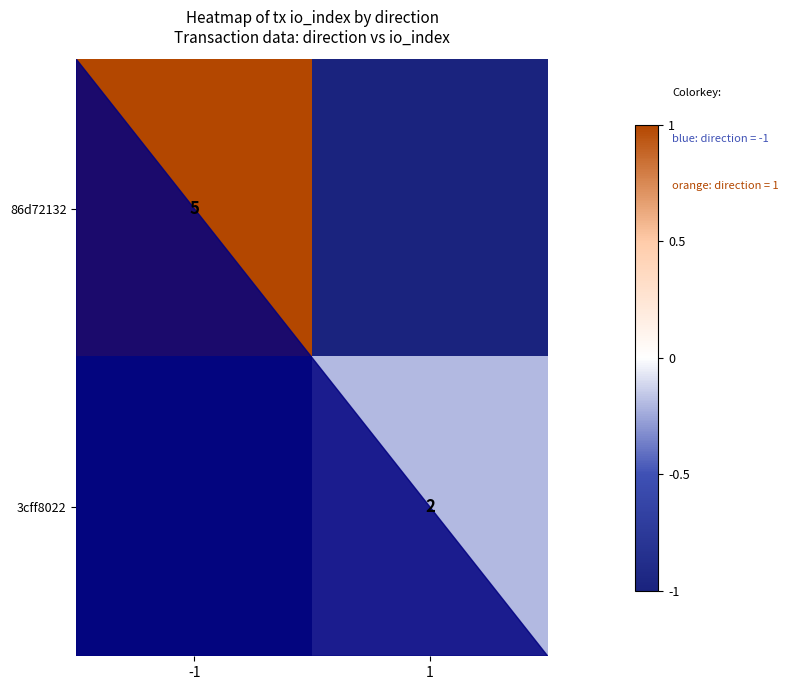

The value of 86d72132 at -1 is 5. True or false?

True